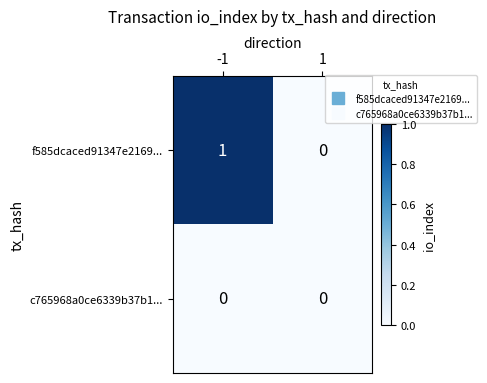

True or false: f585dcaced91347e2169... has a value of 0 at -1.

False